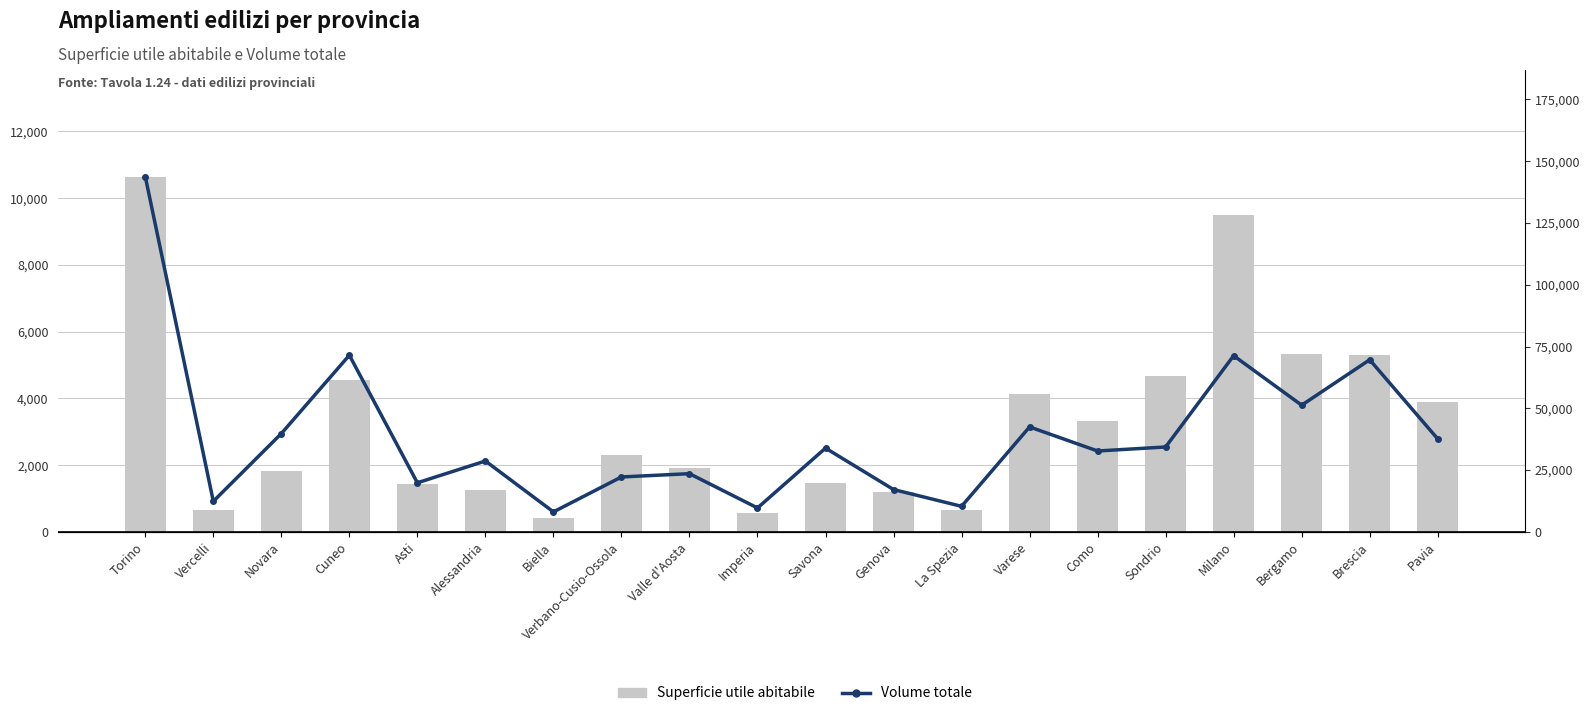

What is the minimum value shown in the chart?

431